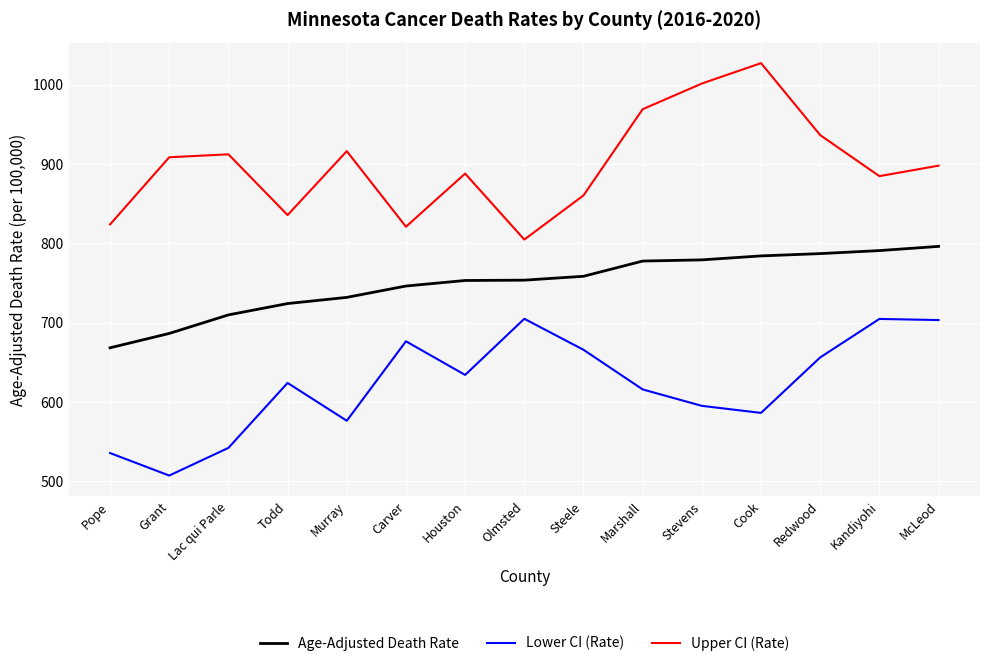

Read the Age-Adjusted Death Rate value at Houston.

753.2